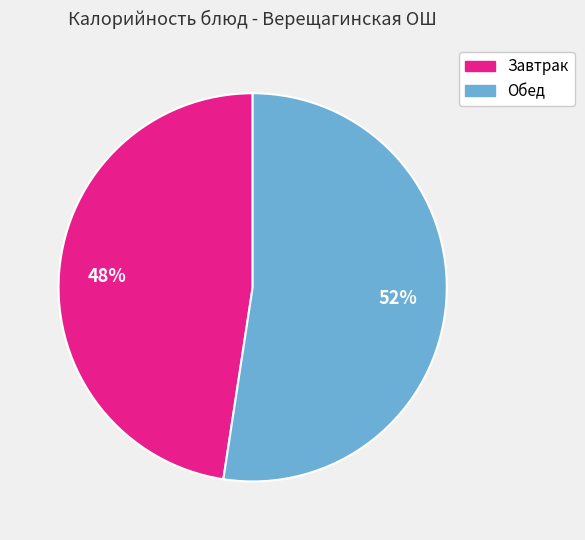

To the nearest percent, what is the average slice percentage?

50%